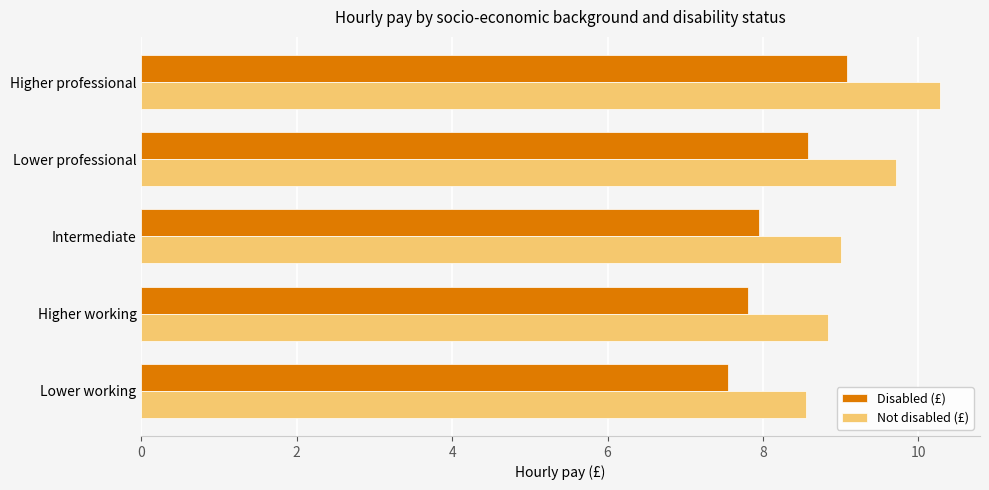

Which series changed the most between Higher professional and Lower working?

Not disabled (£)